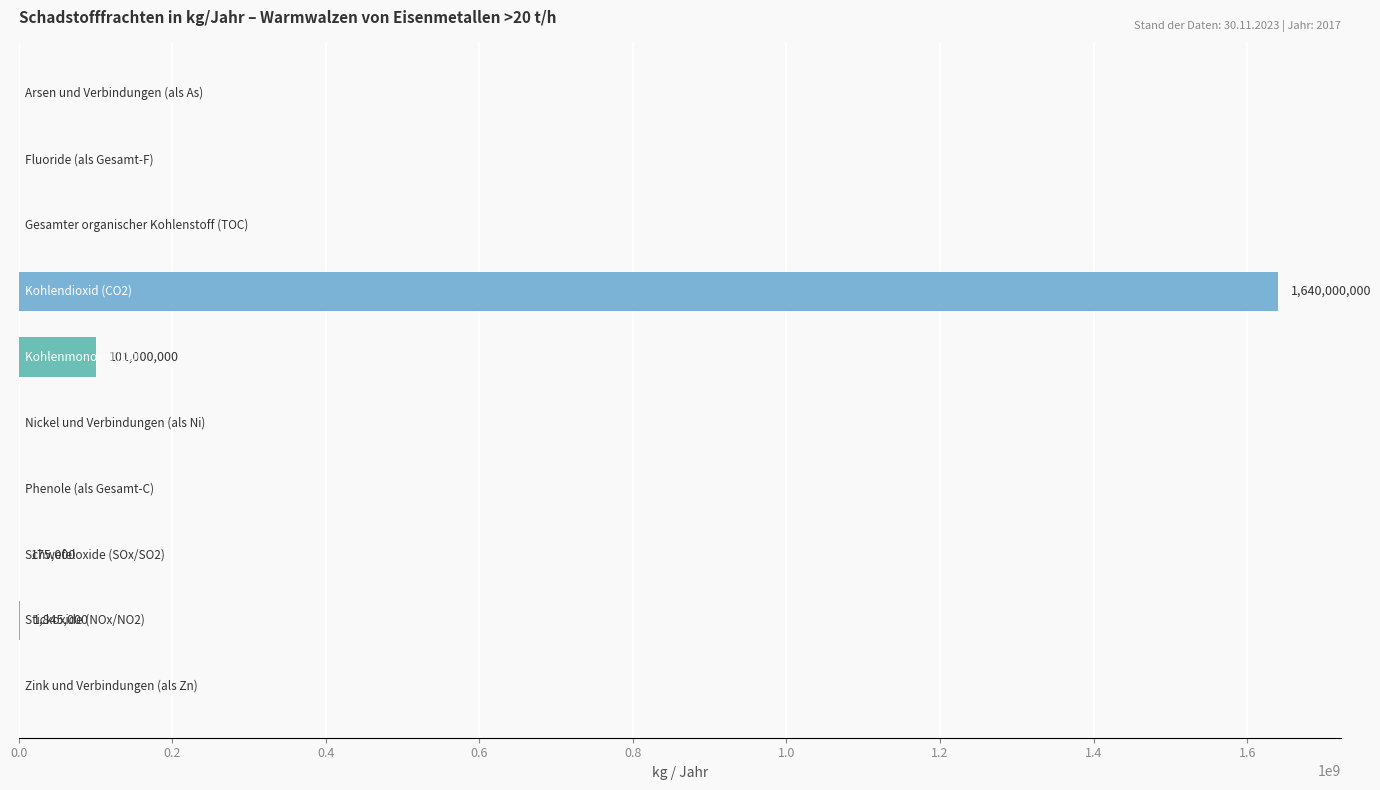

What is the sum of all values?

1743020000